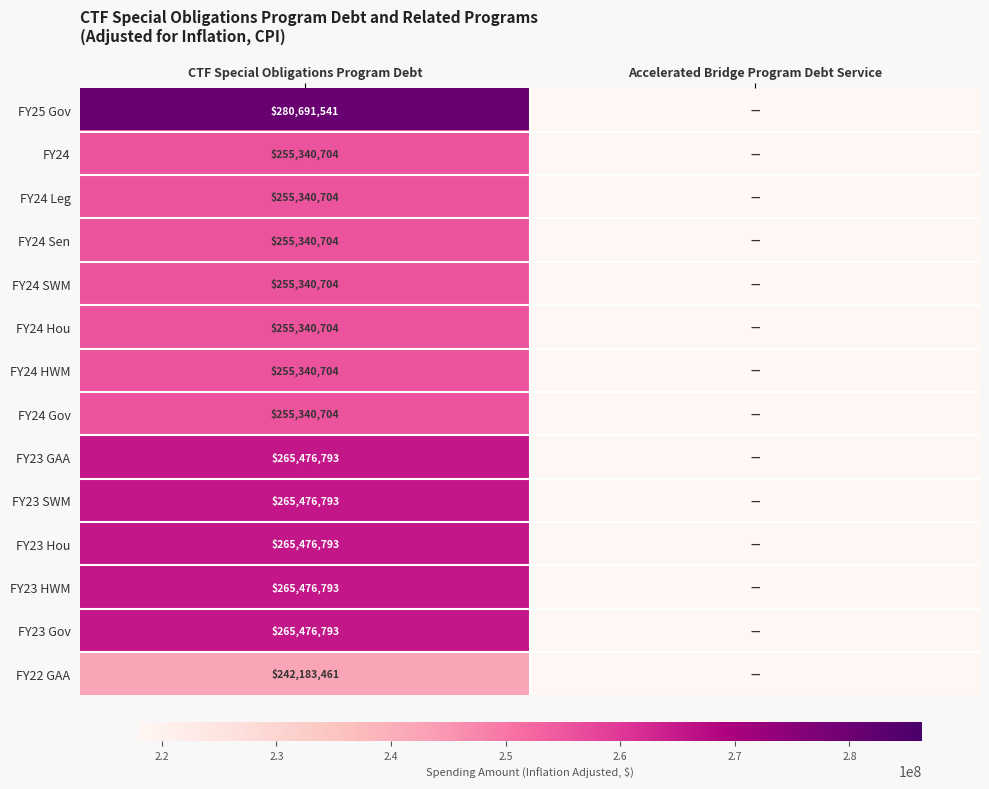

The FY23 HWM series shows 265476793 at CTF Special Obligations Program Debt. True or false?

True